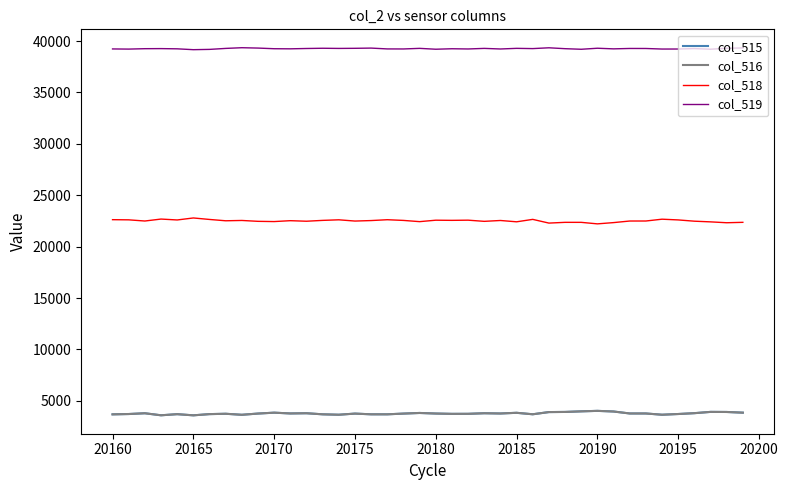

True or false: col_516 and col_519 cross at least once.

False